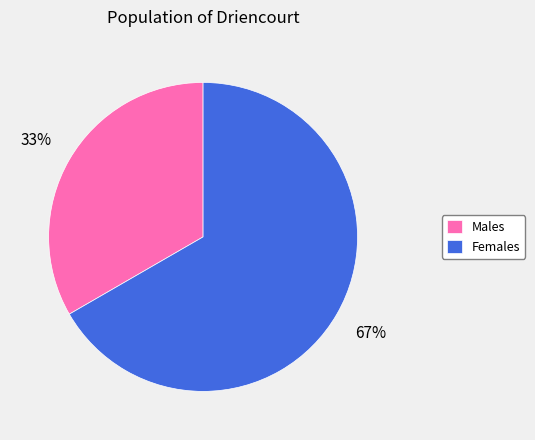

To the nearest percent, what is the combined percentage of Males and Females?

100%